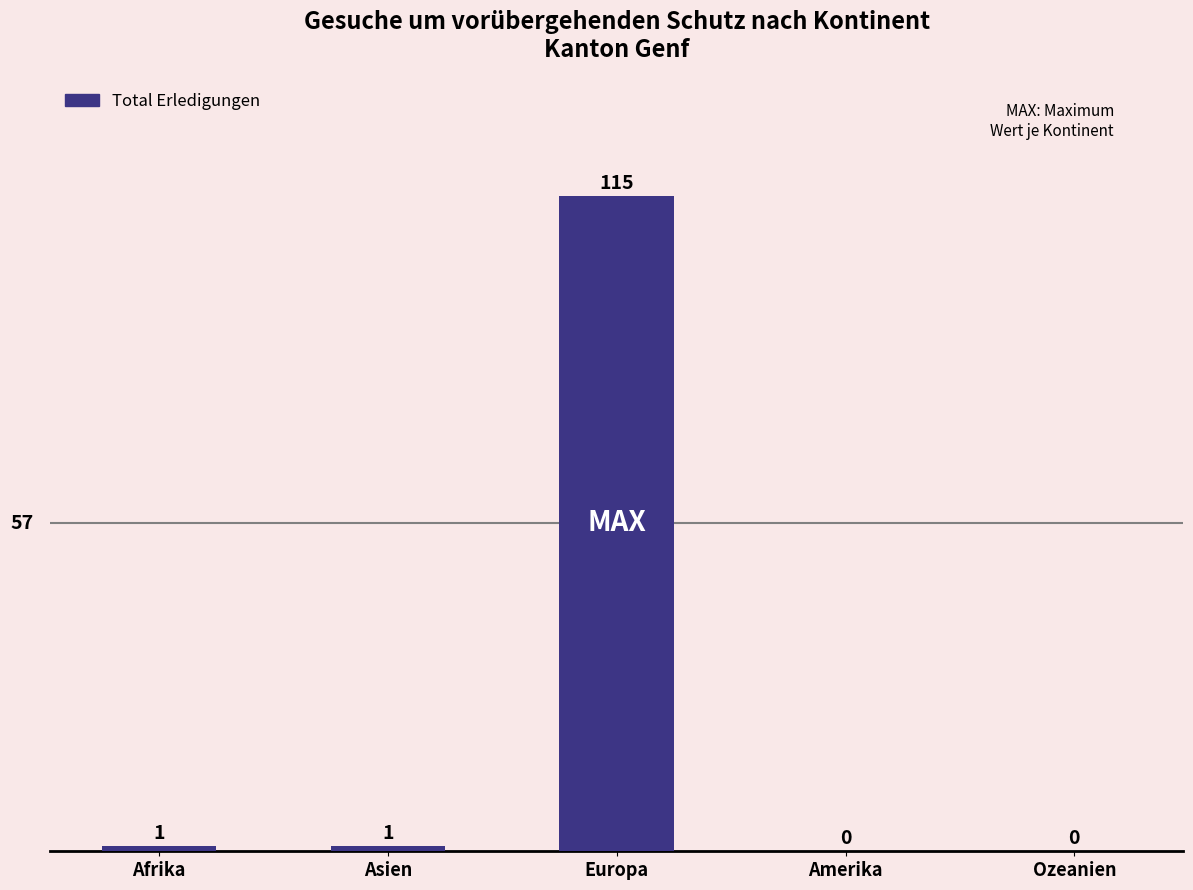

What is the sum of the values at Amerika and Europa?

115